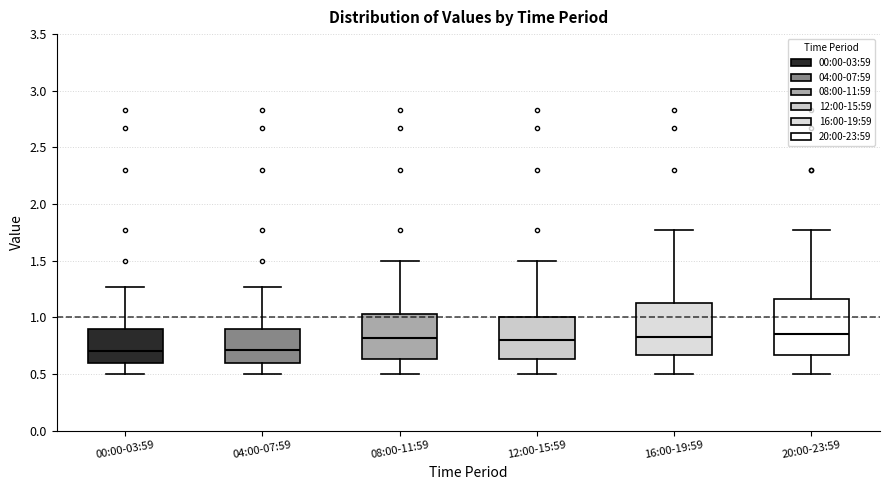

Reading left to right, read every box against the y-axis: the position of its median line, the range the box covers, and the ends of its whiskers. The values are not printed on the chart, so give them approximately, as read against the axis.

00:00-03:59: median 0.70, box 0.60 to 0.90, whiskers 0.50 to 1.25
04:00-07:59: median 0.70, box 0.60 to 0.90, whiskers 0.50 to 1.25
08:00-11:59: median 0.80, box 0.65 to 1.05, whiskers 0.50 to 1.50
12:00-15:59: median 0.80, box 0.65 to 1.00, whiskers 0.50 to 1.50
16:00-19:59: median 0.85, box 0.65 to 1.15, whiskers 0.50 to 1.75
20:00-23:59: median 0.85, box 0.65 to 1.15, whiskers 0.50 to 1.75